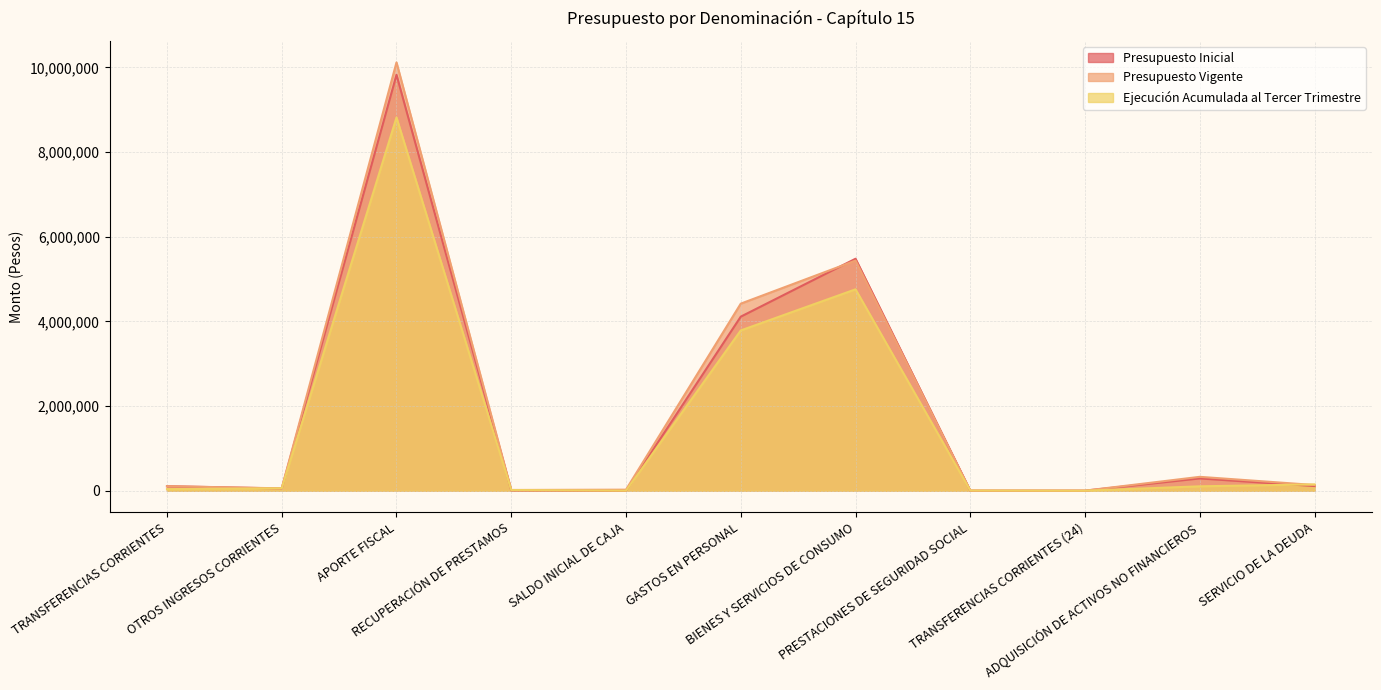

What is the maximum value for Presupuesto Vigente?

10120515